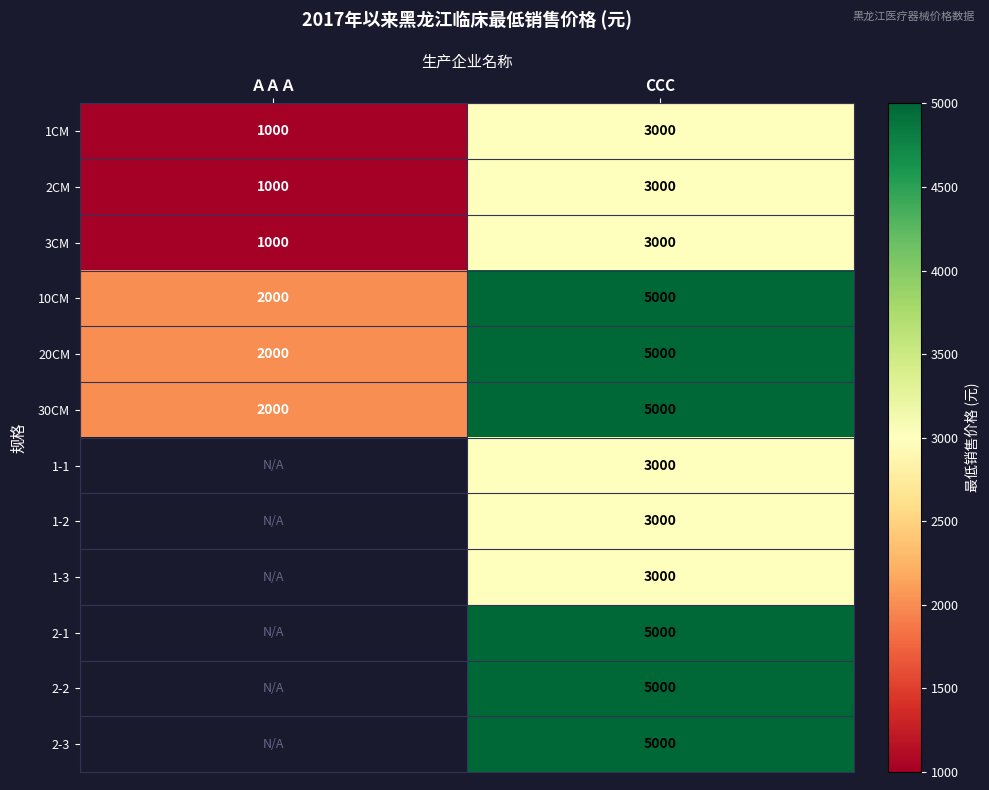

Rank the categories by 30CM value from lowest to highest.

ＡＡＡ, CCC